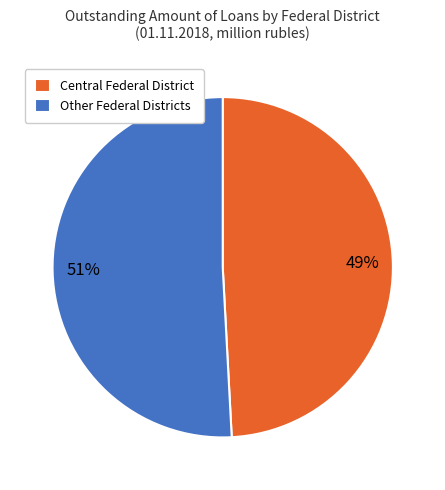

Which has a higher value, Other Federal Districts or Central Federal District?

Other Federal Districts